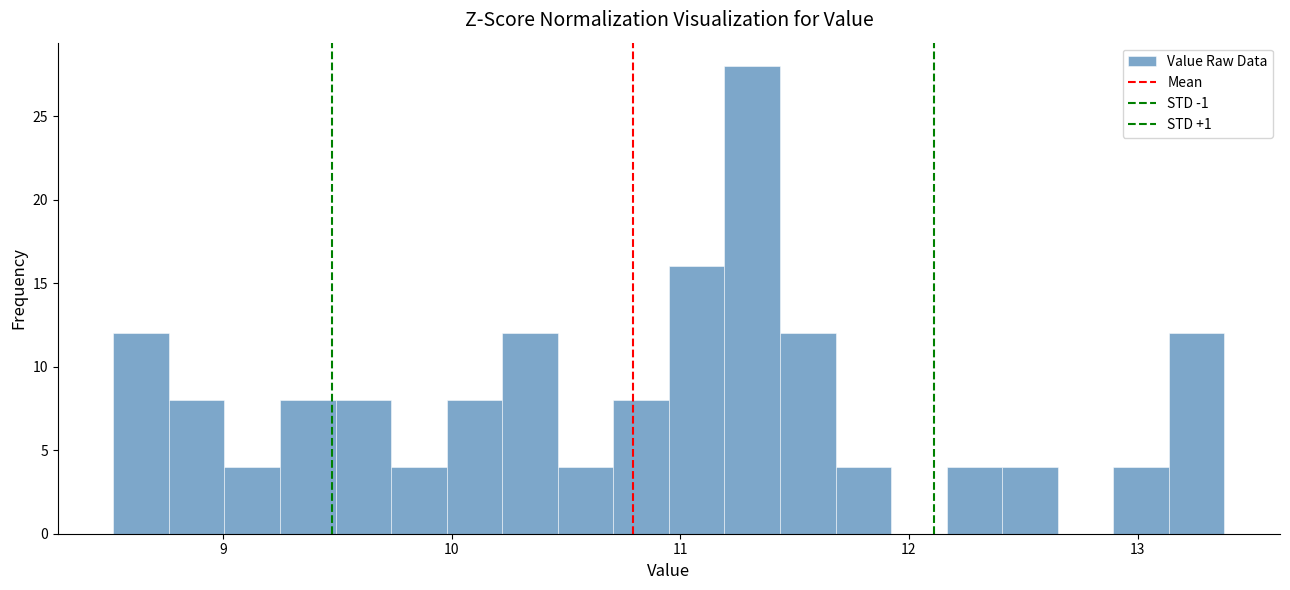

Read against the x-axis, roughly where is the centre of the tallest bar?

11.3